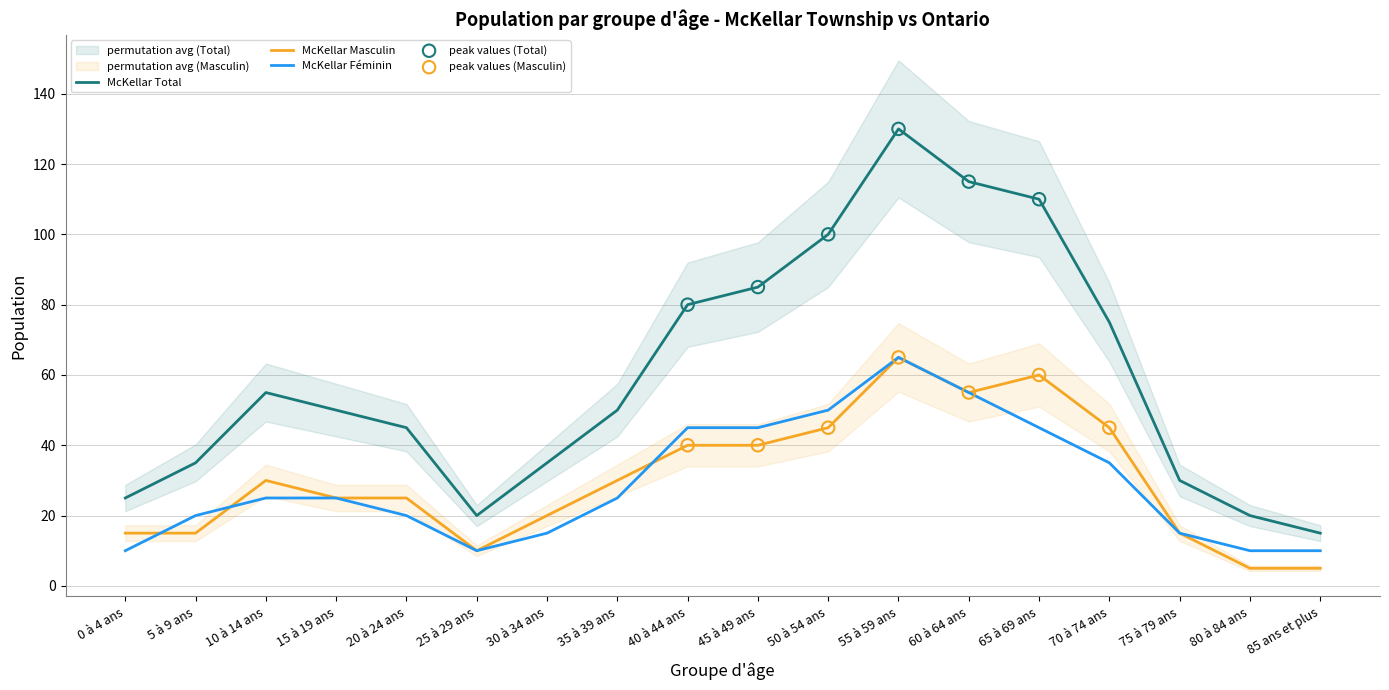

What are all the series names shown in the legend?

McKellar Total, McKellar Masculin, McKellar Féminin